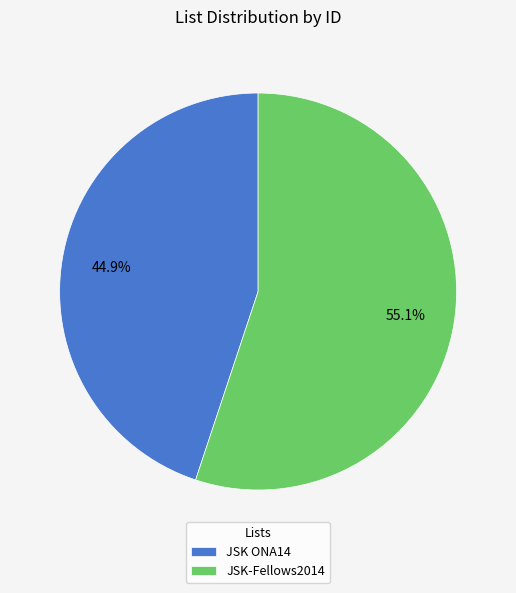

Is the sum of JSK-Fellows2014 and JSK ONA14 greater than half?

Yes